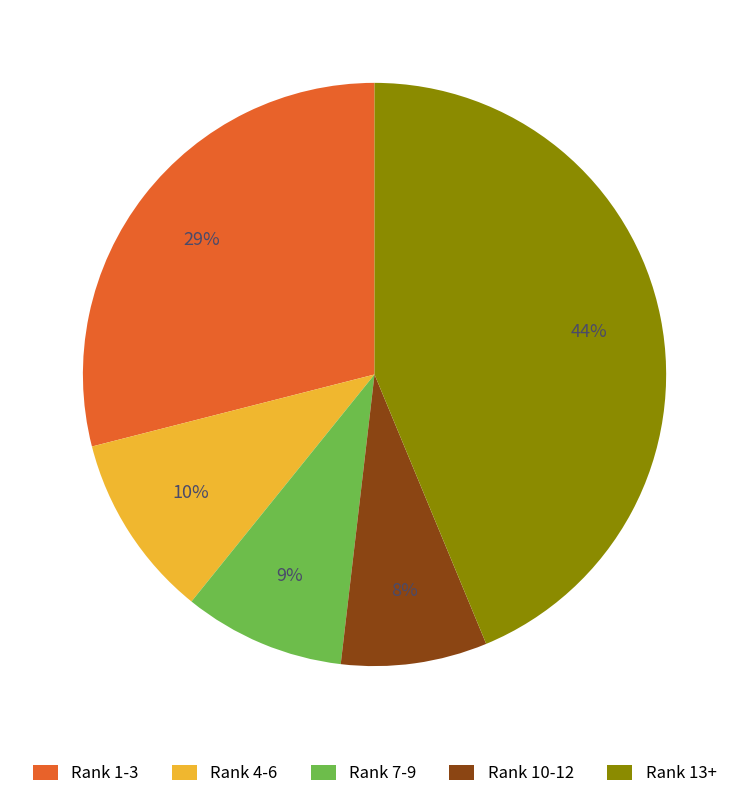

True or false: Rank 4-6 accounts for 1% of the total.

False